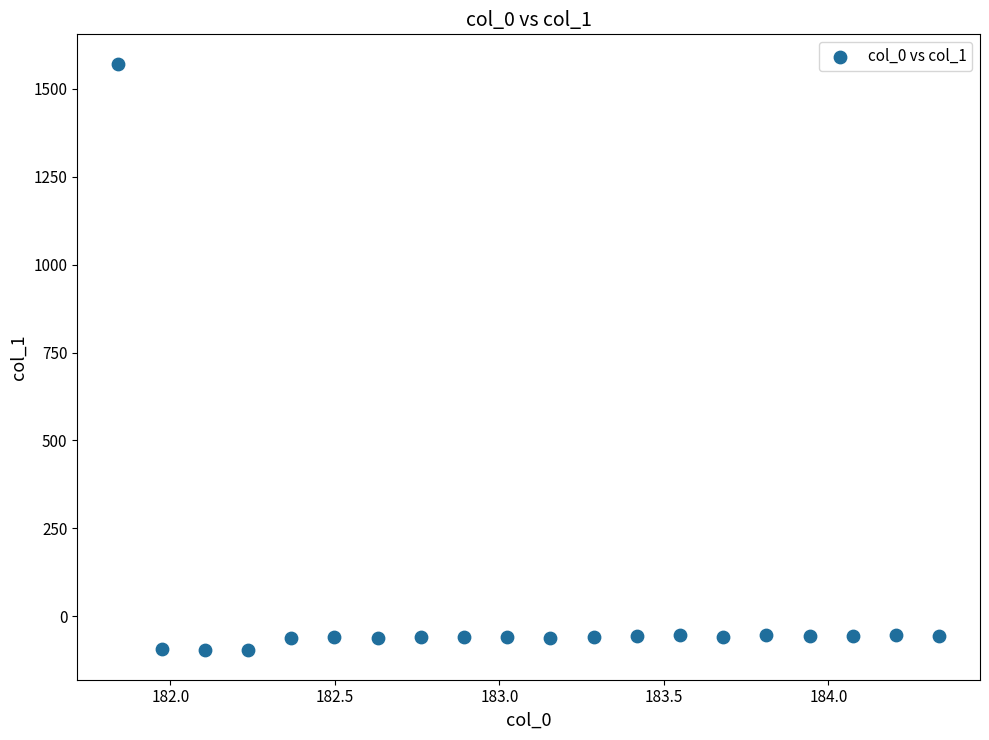

What is the range of Y values (max minus min)?

1669.5